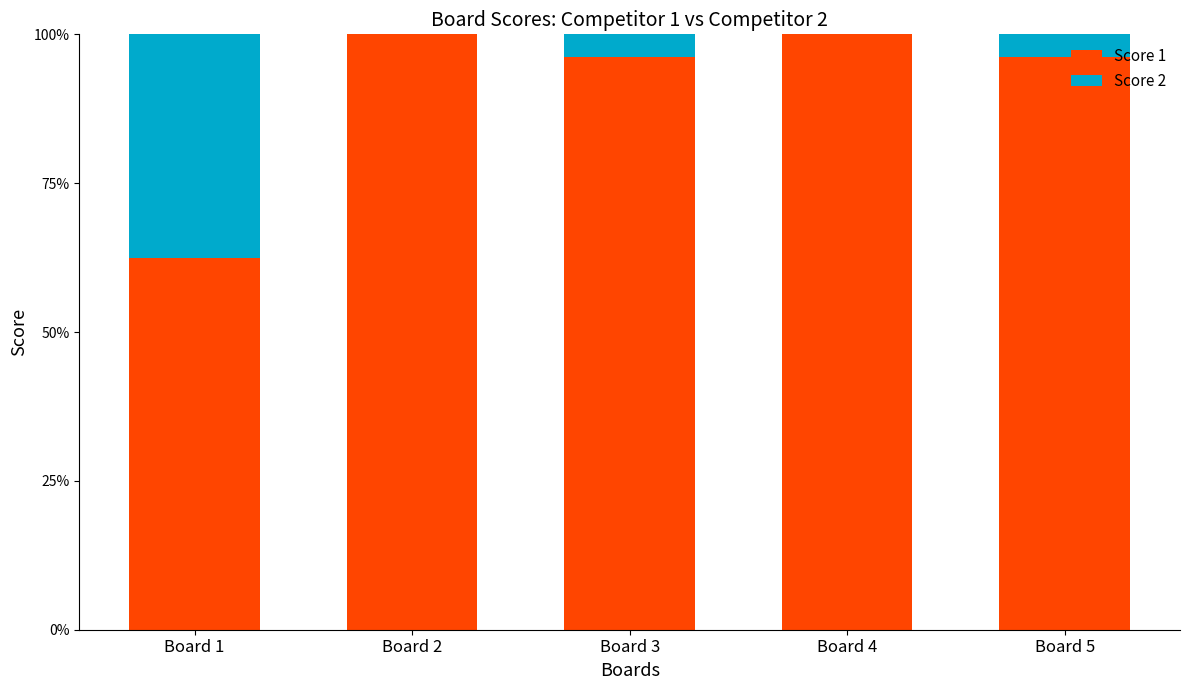

What is the sum of the Score 1 values at Board 5 and Board 4?

196.2